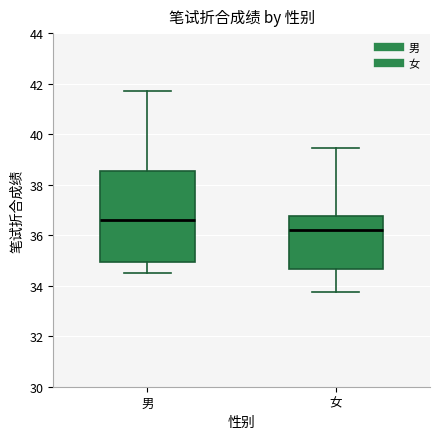

Where is the lower edge of the box for 男 on the y-axis? The values are not printed on the chart, so give them approximately, as read against the axis.

35.0